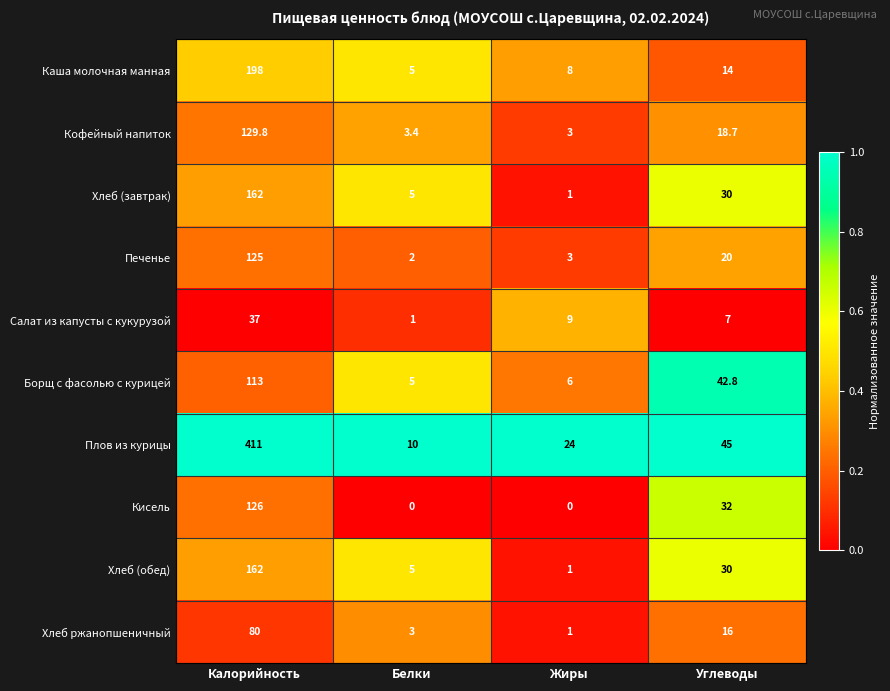

Which series has the largest total across all categories?

Плов из курицы